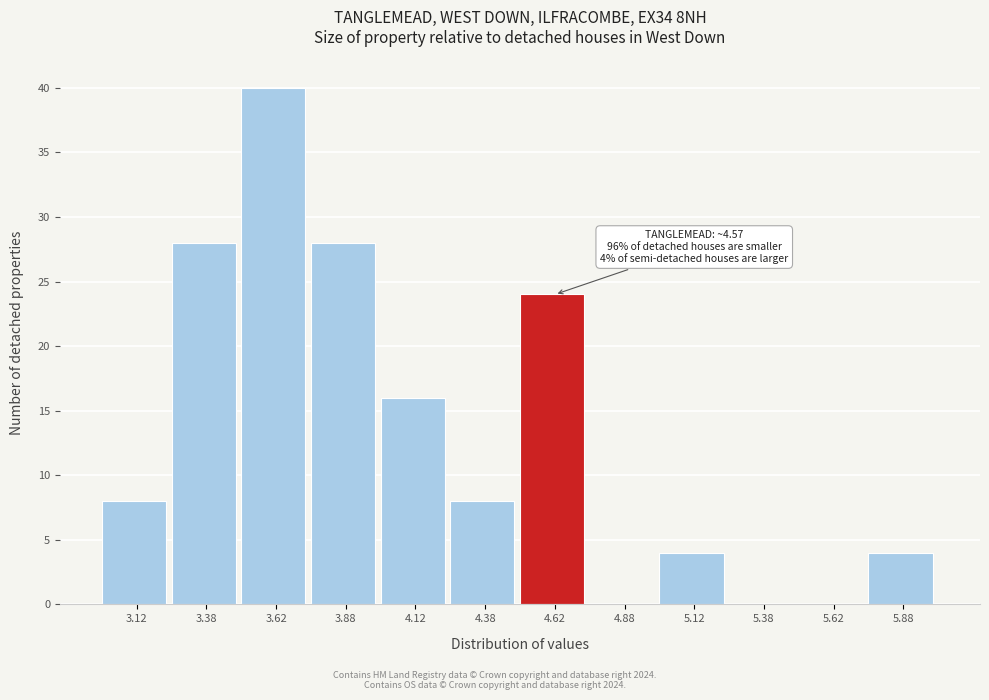

Which range on the x-axis has the tallest bar?

3.50 to 3.75